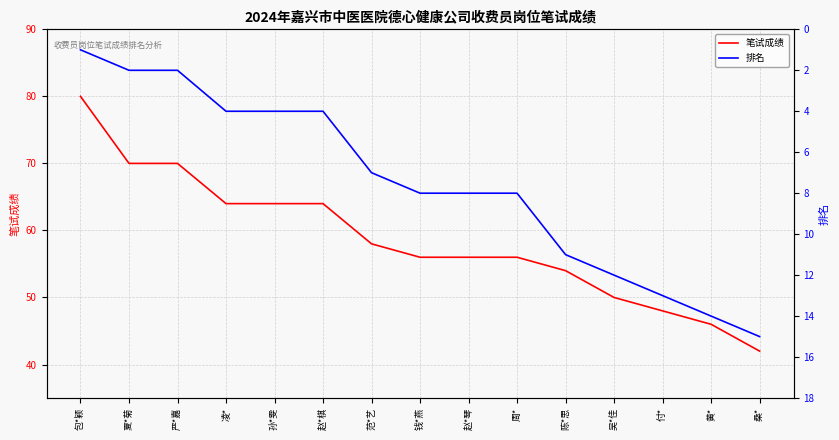

Which series changed the most between 赵*棋 and 赵*琴?

笔试成绩